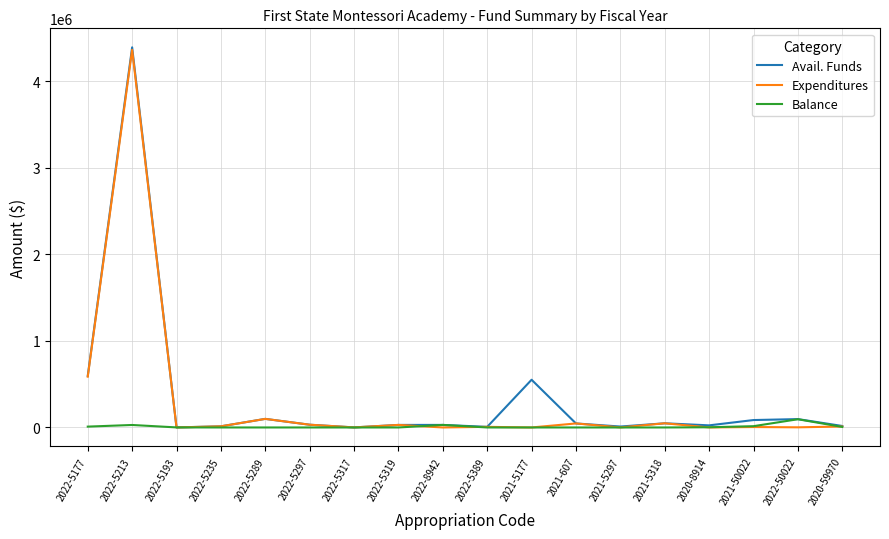

At which category is the sum across all series the highest?

2022-5213